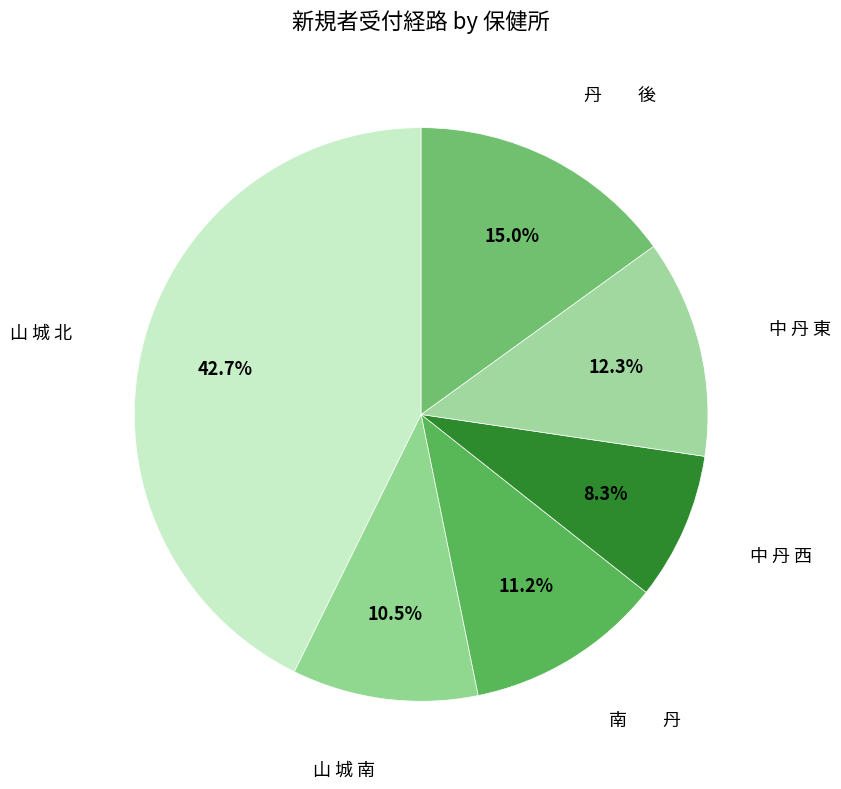

True or false: 中 丹 東 accounts for 1% of the total.

False